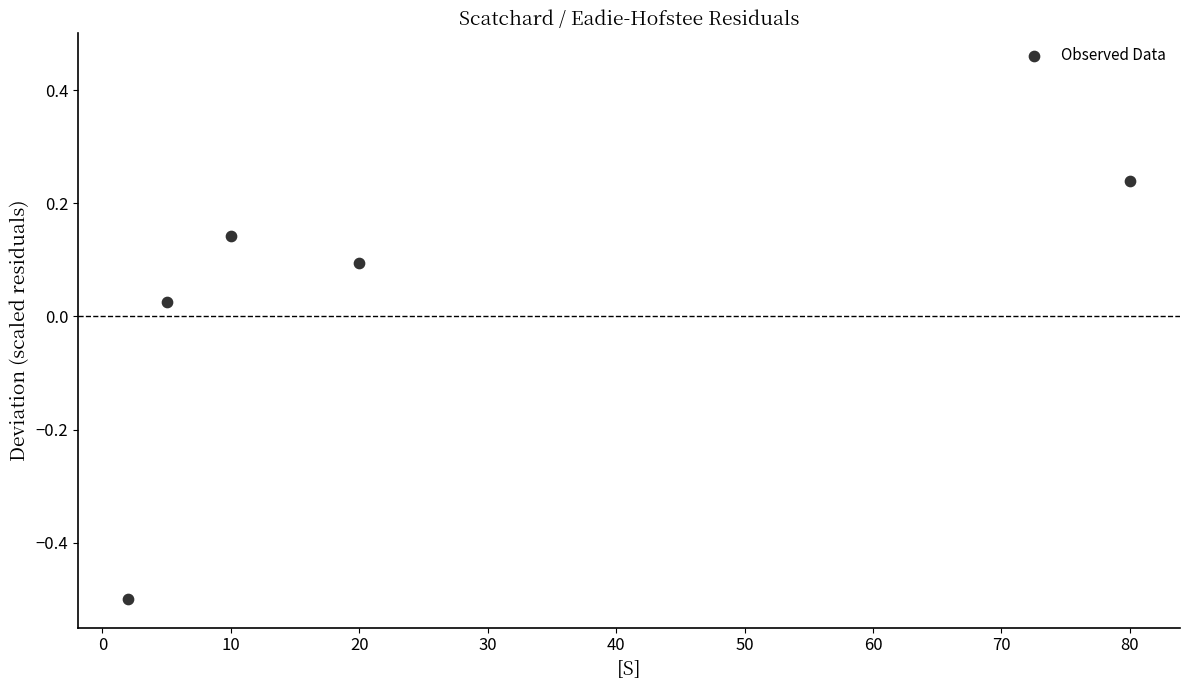

What is the range of Y values (max minus min)?

0.7